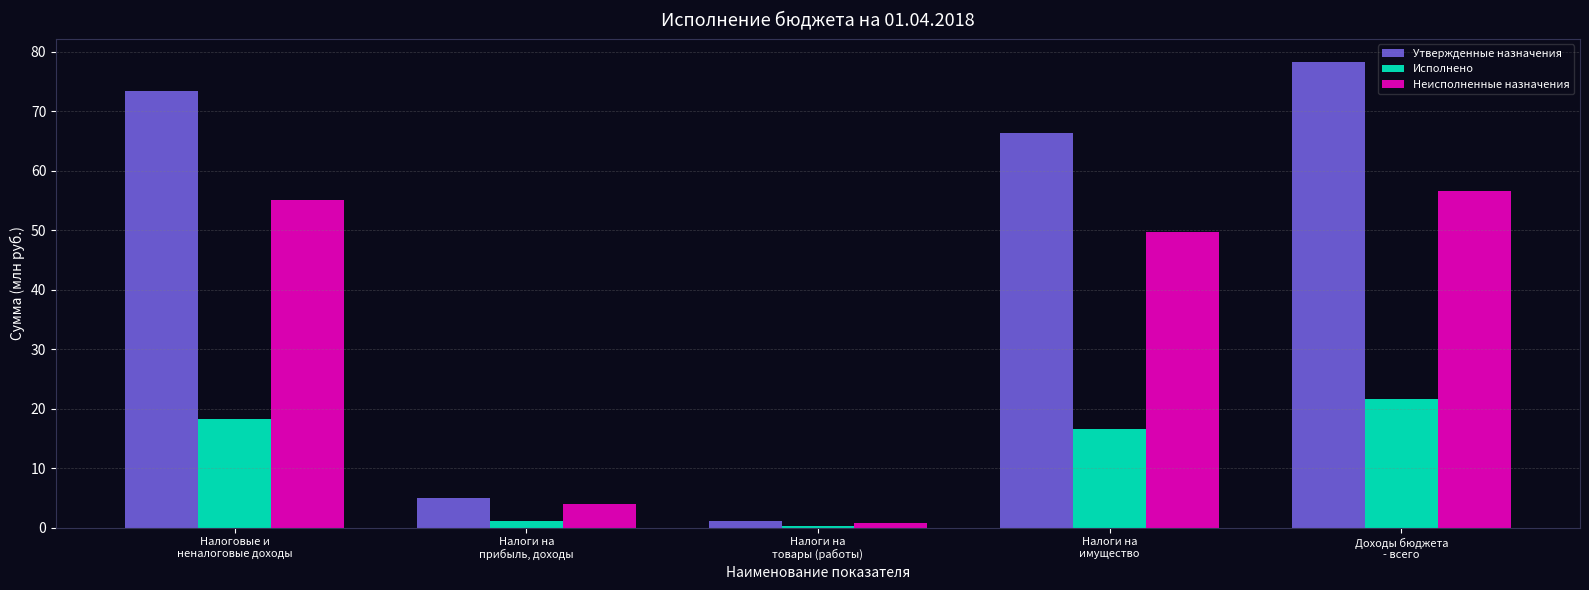

What is the difference between the maximum and minimum values in the Утвержденные назначения series?

77.2